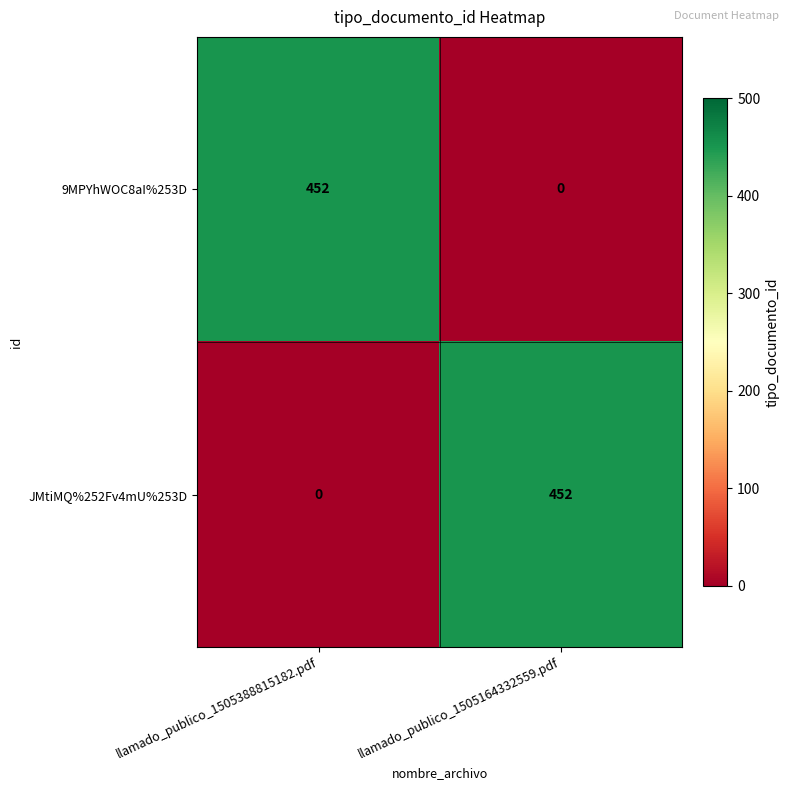

List the labels in order of 9MPYhWOC8aI%253D value, largest first.

llamado_publico_1505388815182.pdf, llamado_publico_1505164332559.pdf